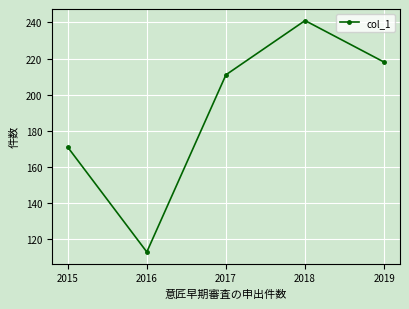

What is the difference between the maximum and minimum values?

128